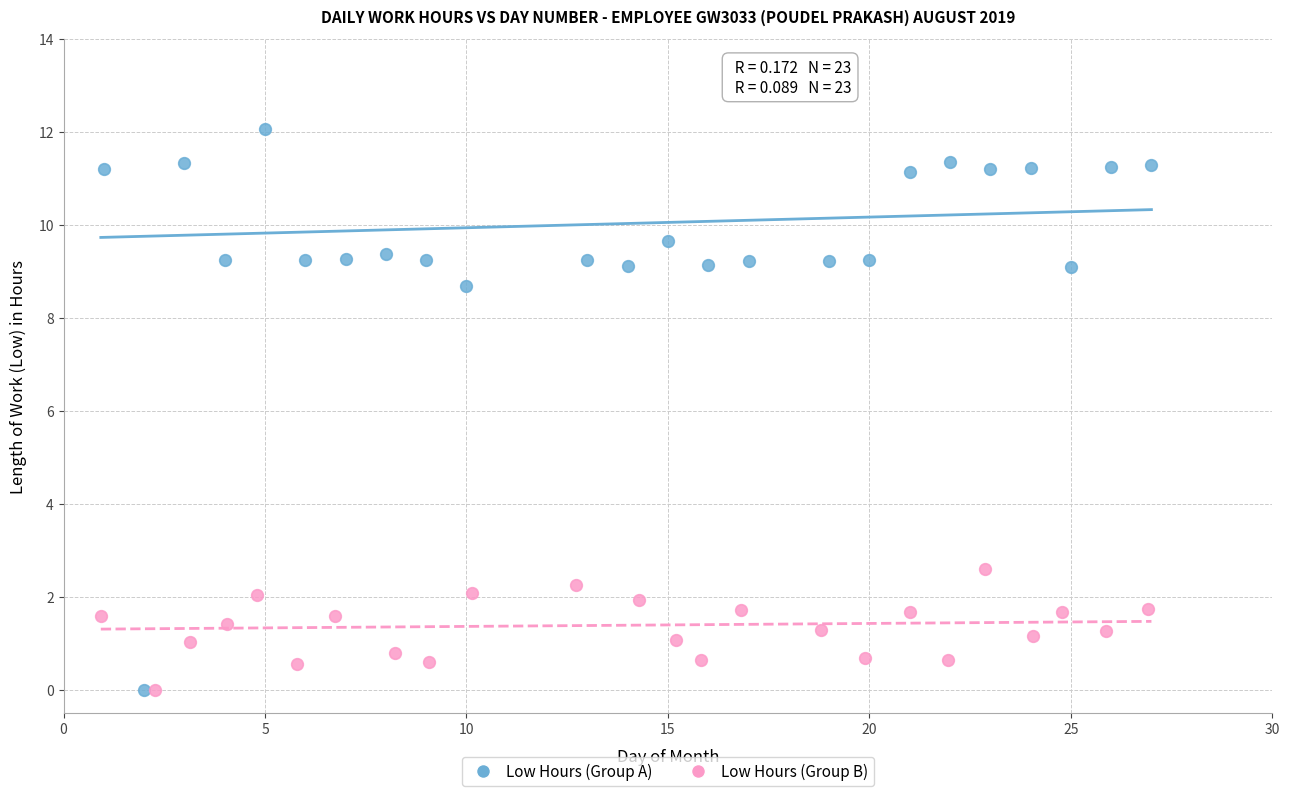

Which series has the widest spread of Y values?

Low Hours (Group A)